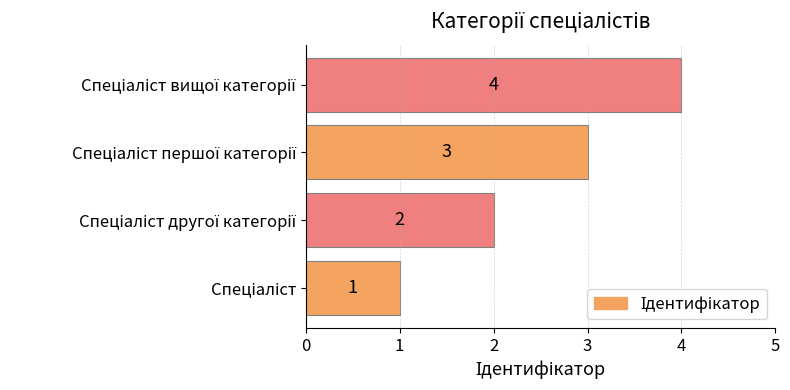

Count the values in the range 2 to 4.

3